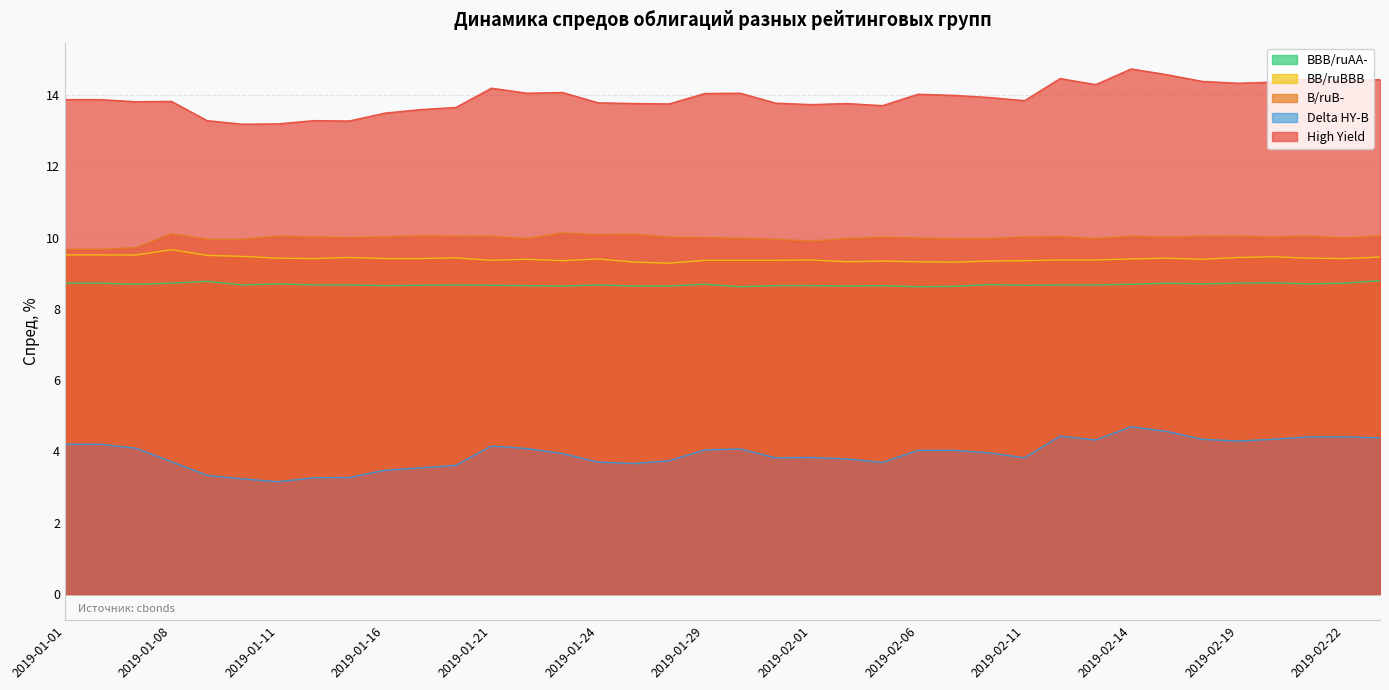

Count the number of data series in this chart.

5